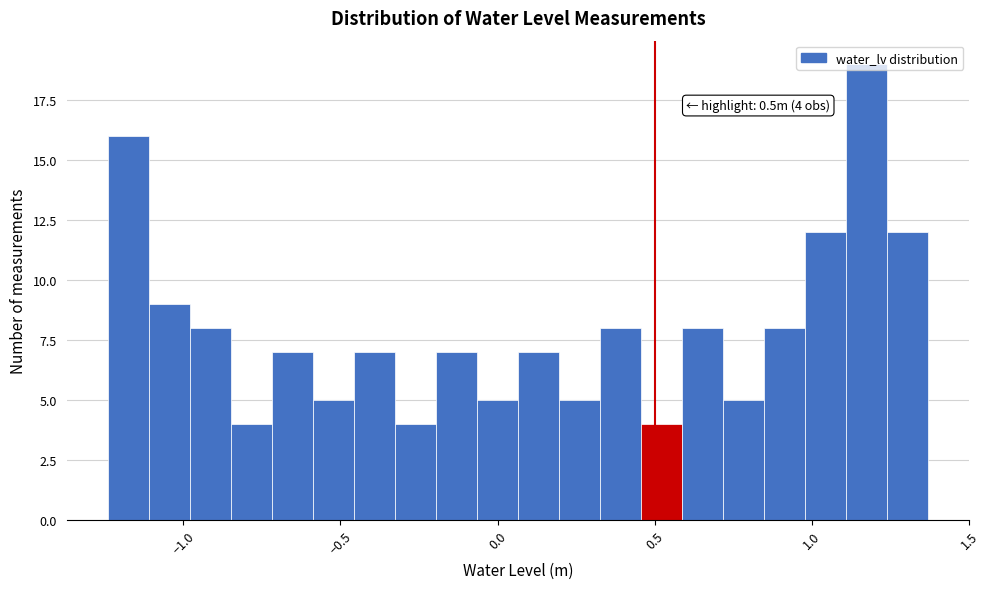

Read against the x-axis, roughly where is the centre of the tallest bar?

1.15